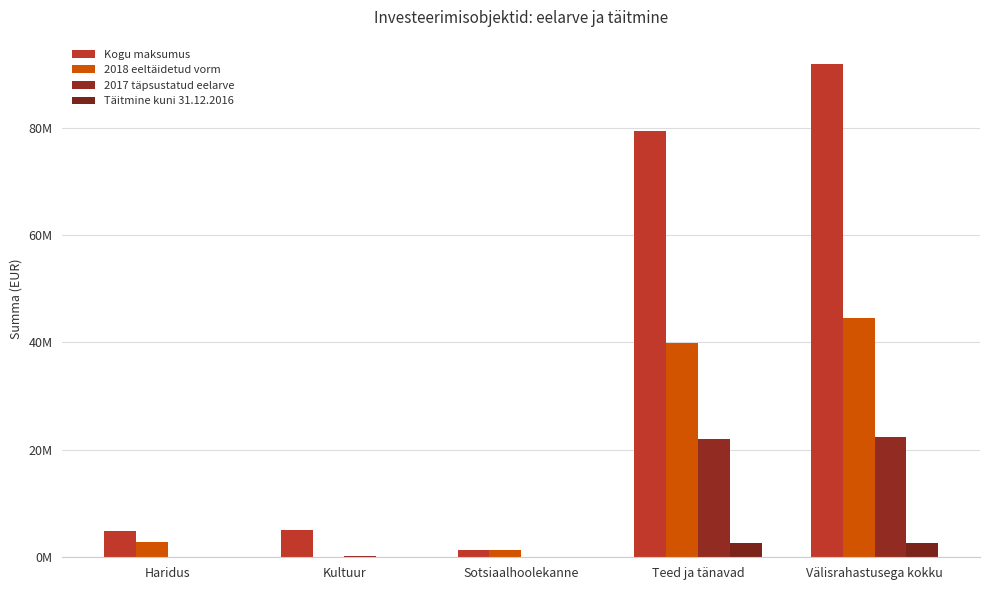

Does the chart contain stacked bars?

No